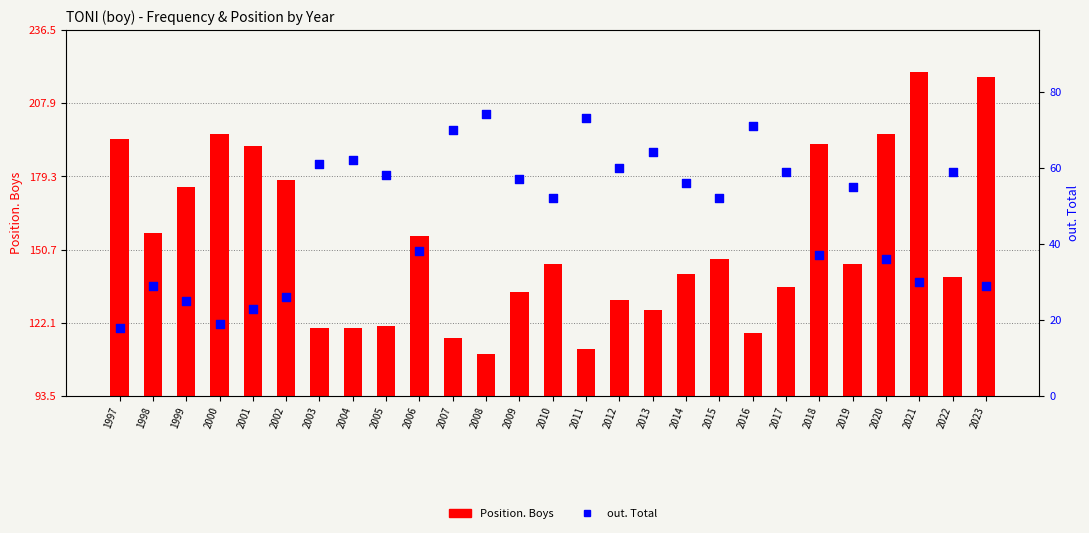

Which series has the largest total across all categories?

Position. Boys